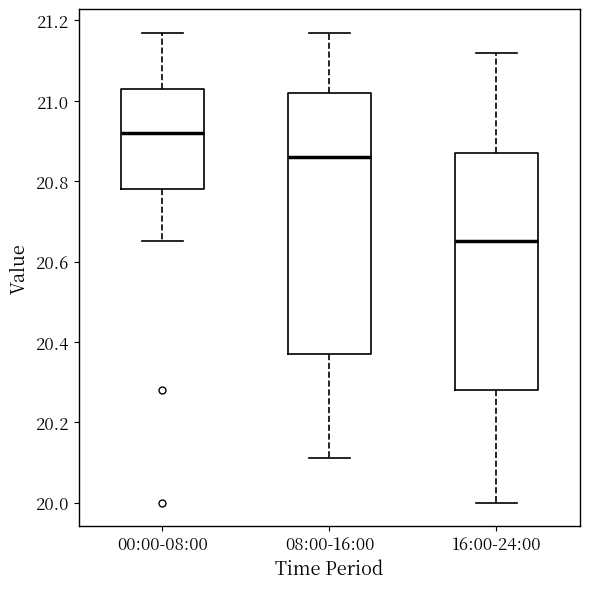

Which box is the tallest, from its lower edge to its upper edge?

08:00-16:00